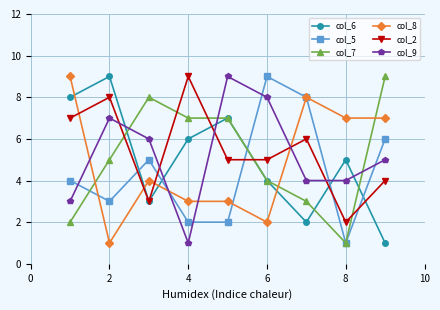

True or false: col_8 and col_7 intersect in this chart.

True